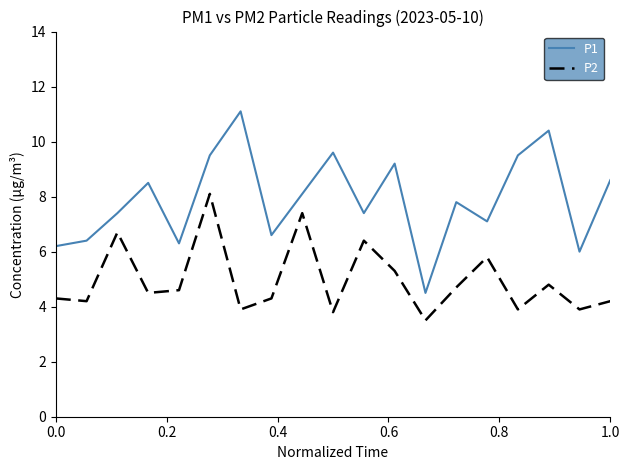

True or false: P1 and P2 cross at least once.

False